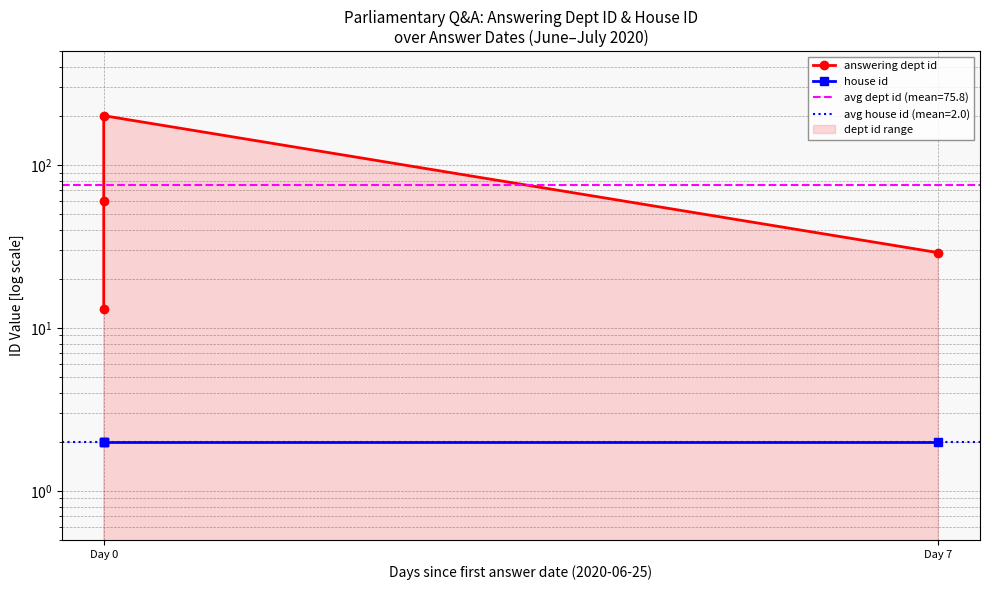

True or false: house id and answering dept id cross at least once.

False